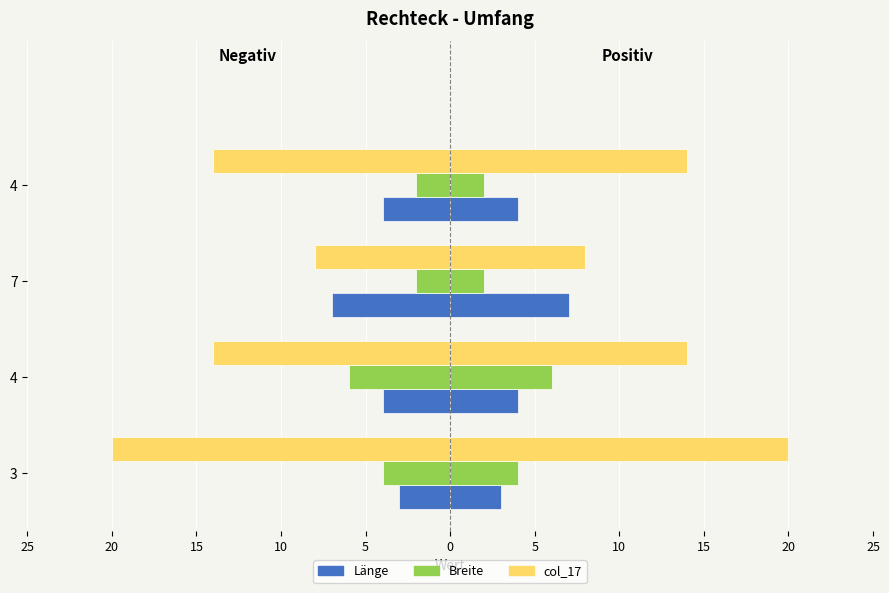

What are all the series names shown in the legend?

Länge, Breite, col_17